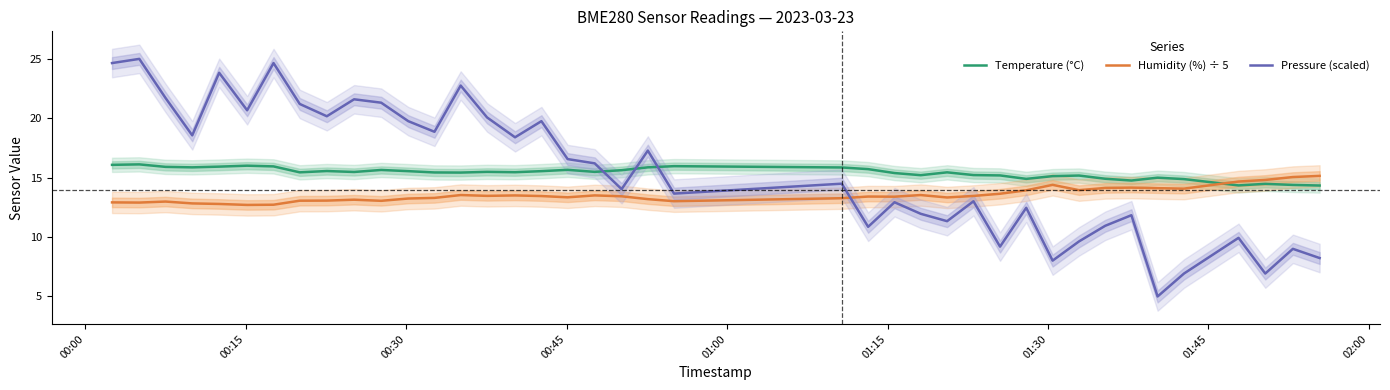

What is the minimum value for Temperature (°C)?

14.3